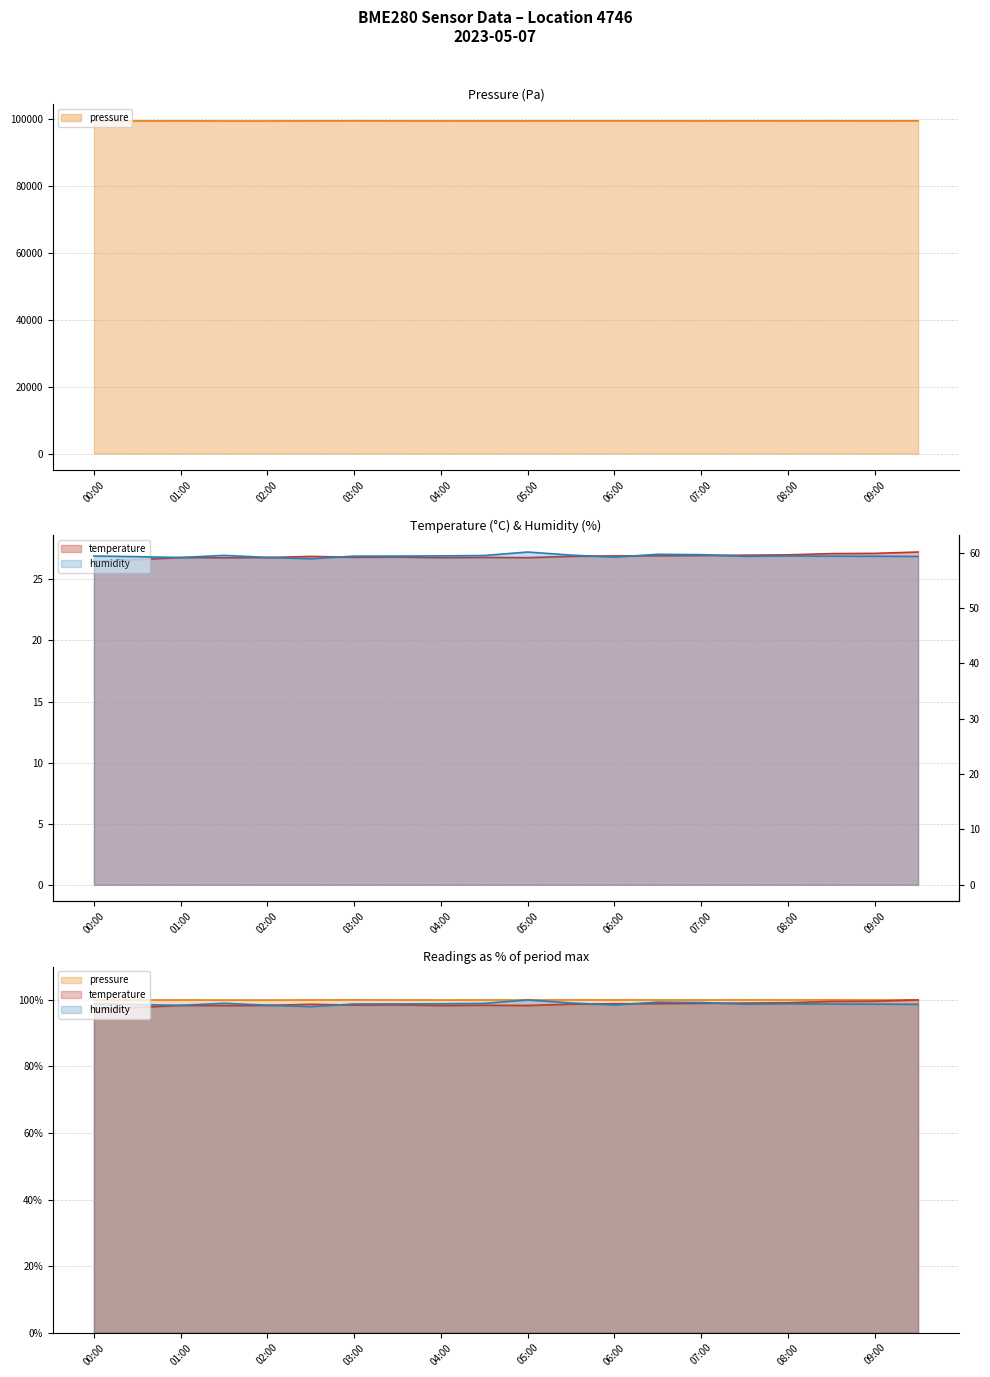

True or false: humidity and temperature intersect in this chart.

False